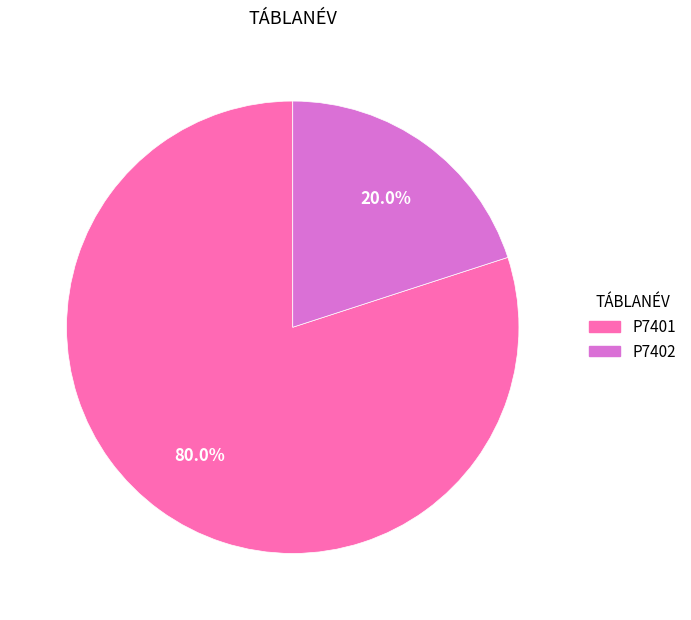

Does P7402 account for over 50% of the chart?

No